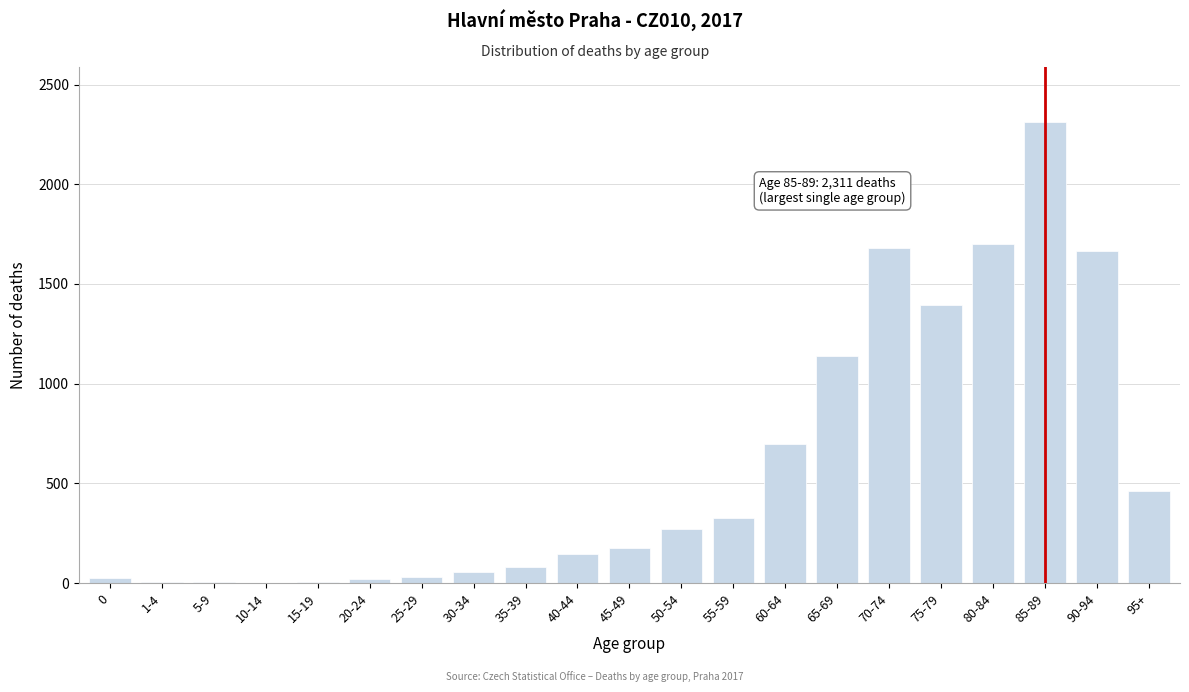

The chart shows a value of 1680 at 70-74. True or false?

True